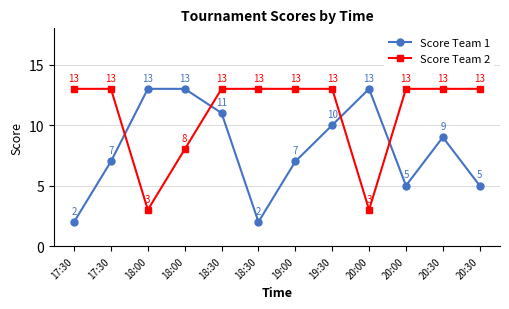

The value of Score Team 1 at 18:30 is 1. True or false?

False